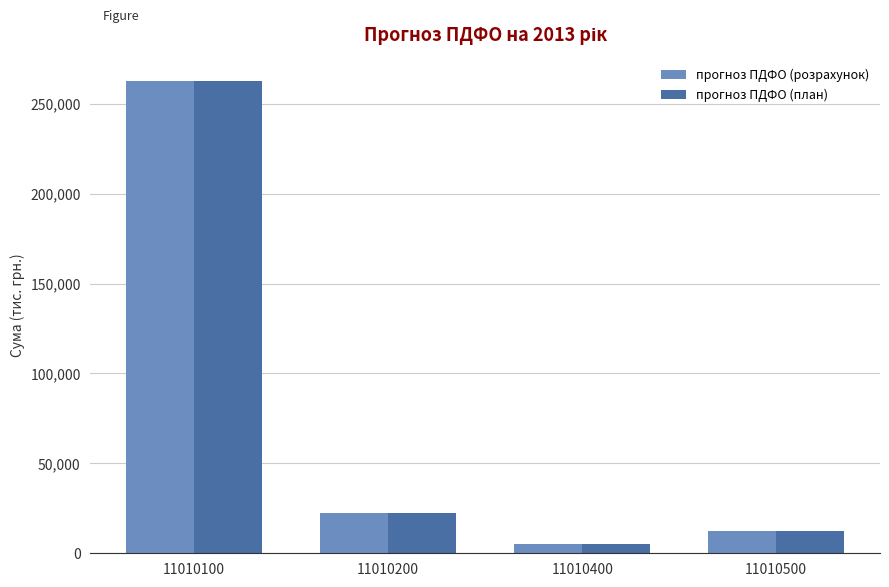

Rank the categories by прогноз ПДФО (розрахунок) value from highest to lowest.

11010100, 11010200, 11010500, 11010400